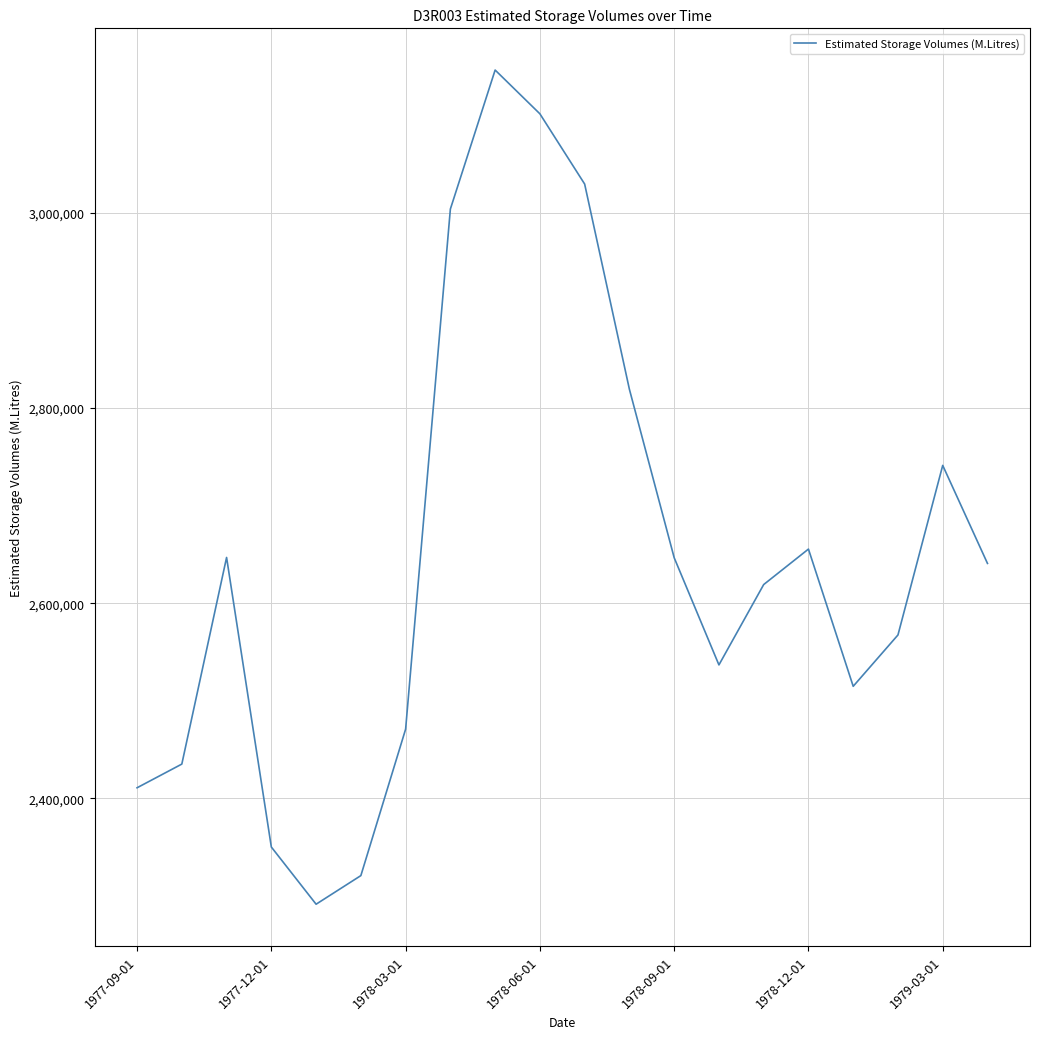

What is the difference between the maximum and minimum values?

855313.2